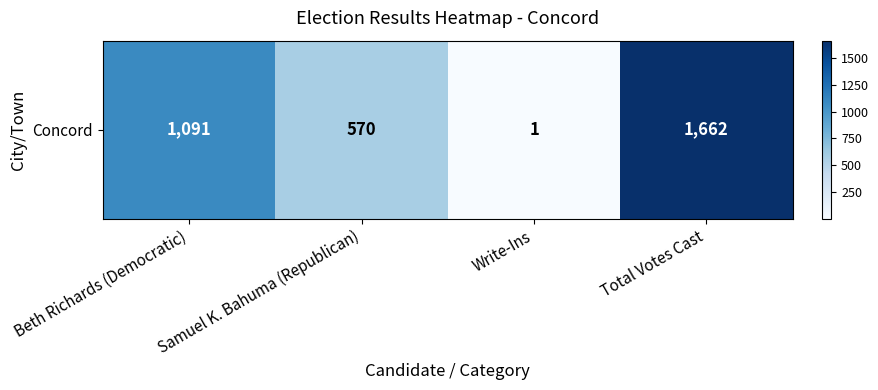

What is the difference between the second highest and minimum values?

1090